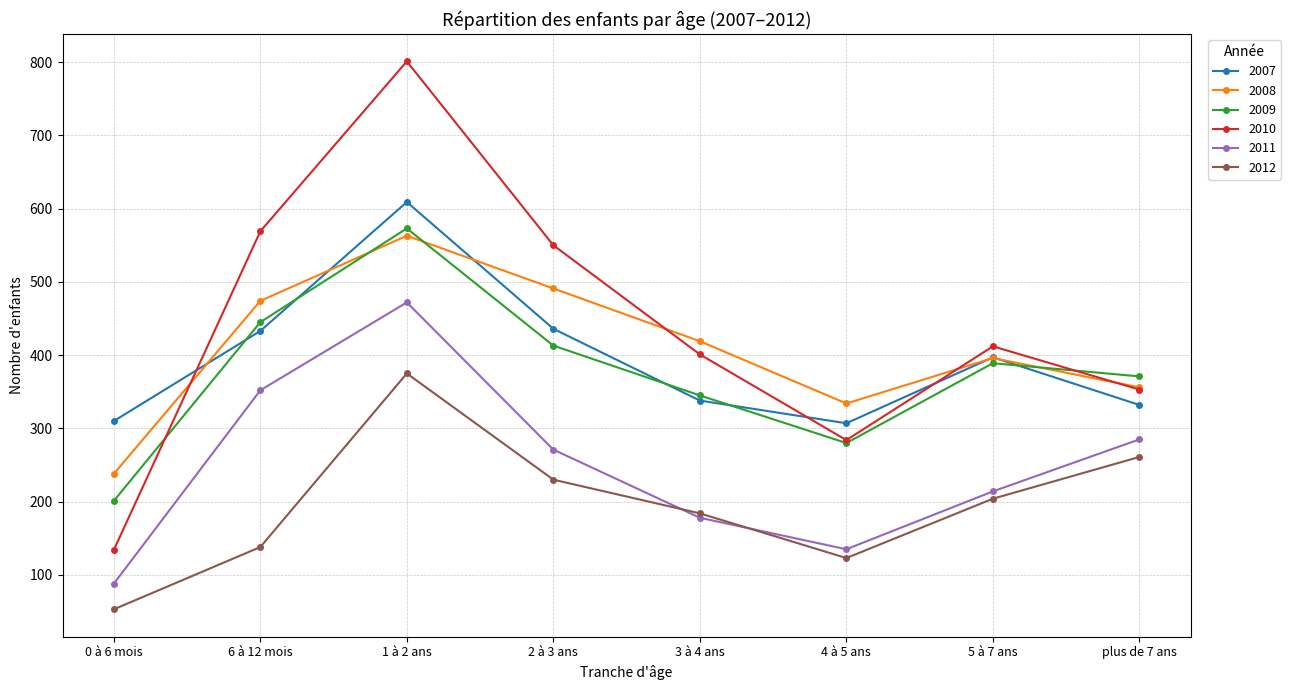

What is the greatest value displayed?

801